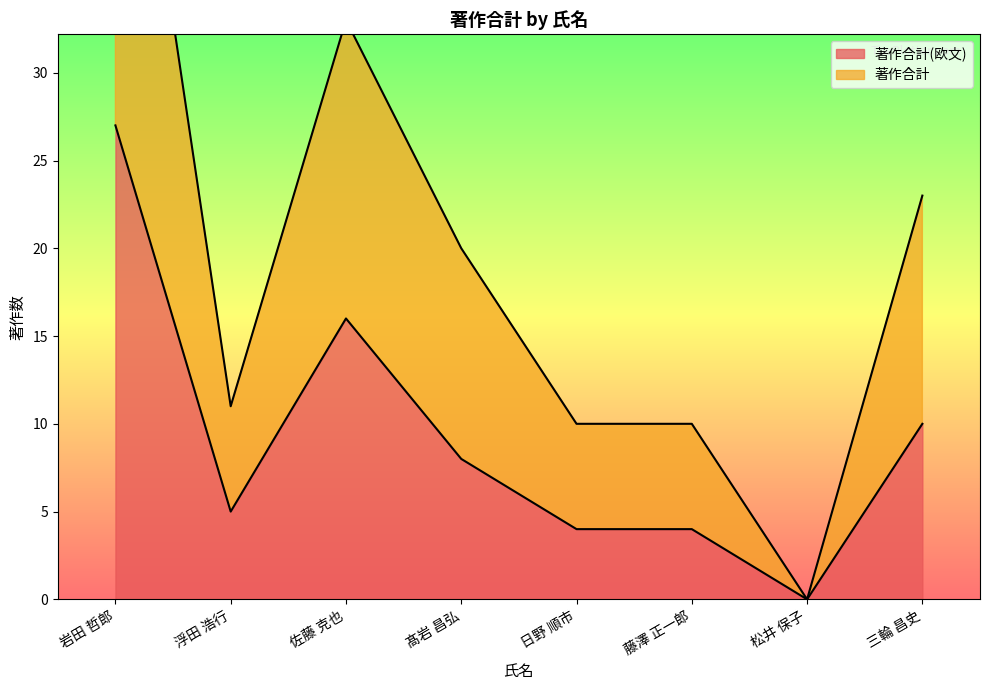

What is the sum of the 著作合計(欧文) values at 髙岩 昌弘 and 浮田 浩行?

13